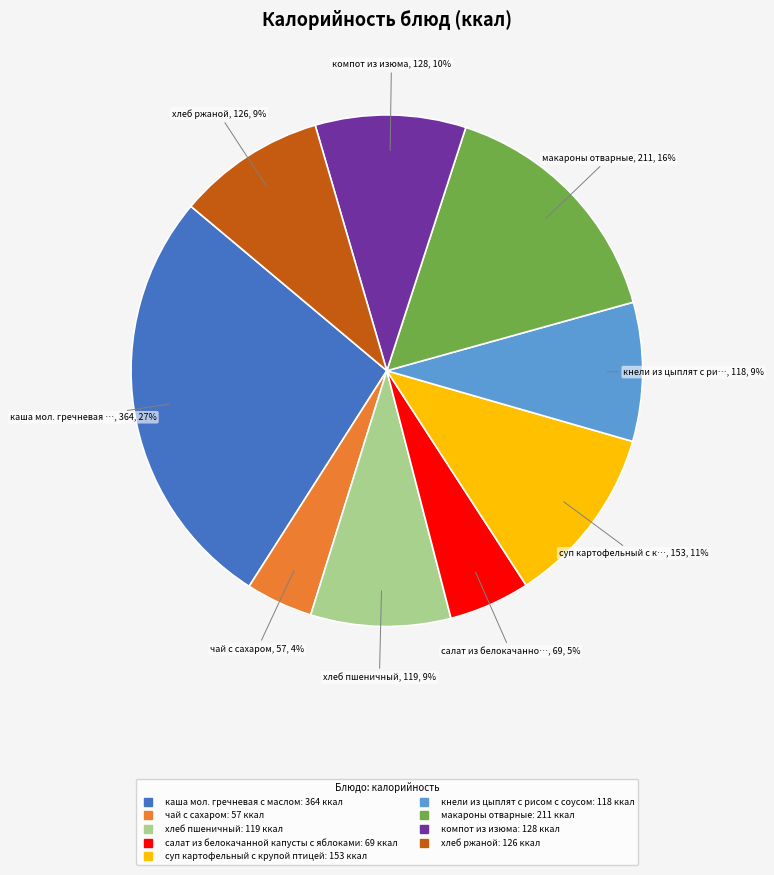

Between чай с сахаром and хлеб ржаной, which is larger?

хлеб ржаной